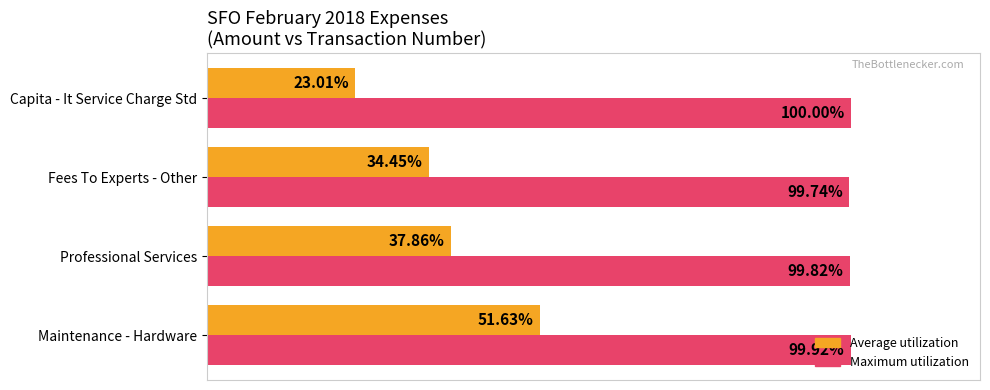

Between Maintenance - Hardware and Capita - It Service Charge Std, which series saw the biggest shift?

Average utilization